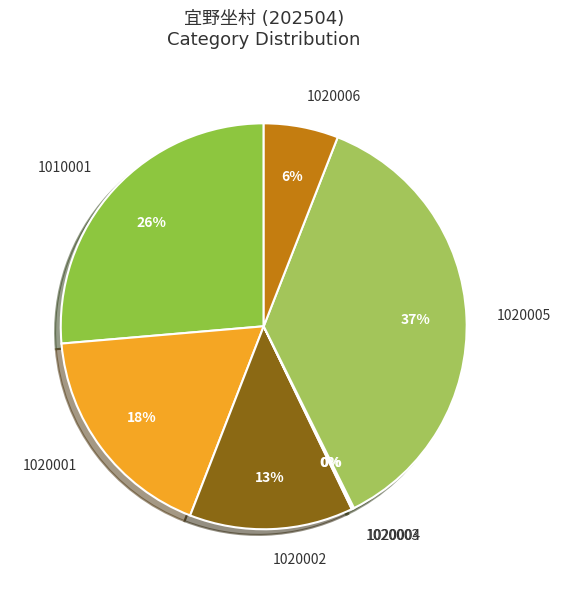

The 1020005 slice represents 37% of the pie. True or false?

True